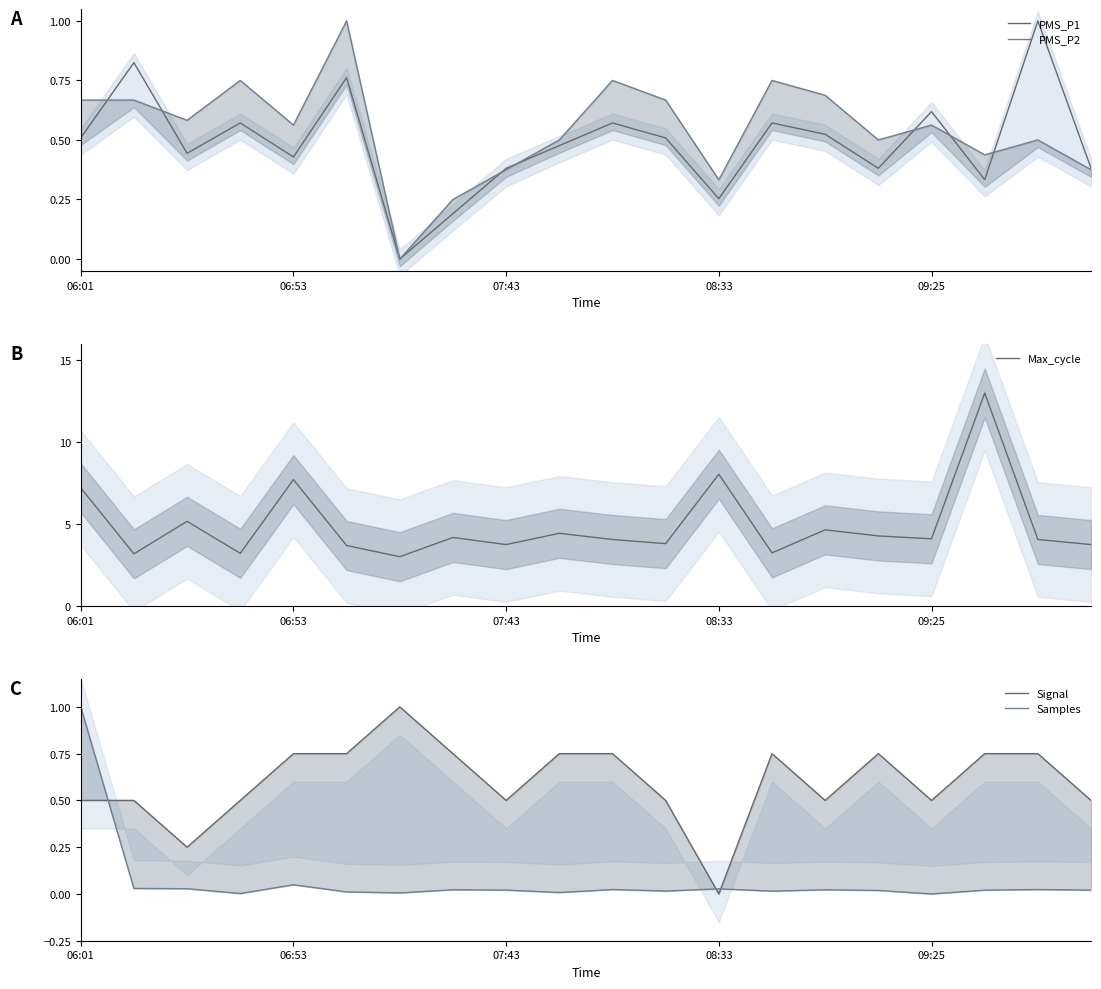

Reading left to right, what are all the values shown in this chart?

PMS_P1: 0.5	0.8	0.4	0.6	0.4	0.8	0.0	0.2	0.4	0.5	0.6	0.5	0.3	0.6	0.5	0.4	0.6	0.3	1.0	0.4
PMS_P2: 0.7	0.7	0.6	0.8	0.6	1.0	0.0	0.2	0.4	0.5	0.8	0.7	0.3	0.8	0.7	0.5	0.6	0.4	0.5	0.4
Max_cycle: 7.2	3.2	5.2	3.2	7.7	3.7	3.0	4.2	3.7	4.4	4.1	3.8	8.0	3.2	4.6	4.3	4.1	13.0	4.1	3.7
Signal: 0.5	0.5	0.2	0.5	0.8	0.8	1.0	0.8	0.5	0.8	0.8	0.5	0.0	0.8	0.5	0.8	0.5	0.8	0.8	0.5
Samples: 1.0	0.0	0.0	0.0	0.0	0.0	0.0	0.0	0.0	0.0	0.0	0.0	0.0	0.0	0.0	0.0	0.0	0.0	0.0	0.0